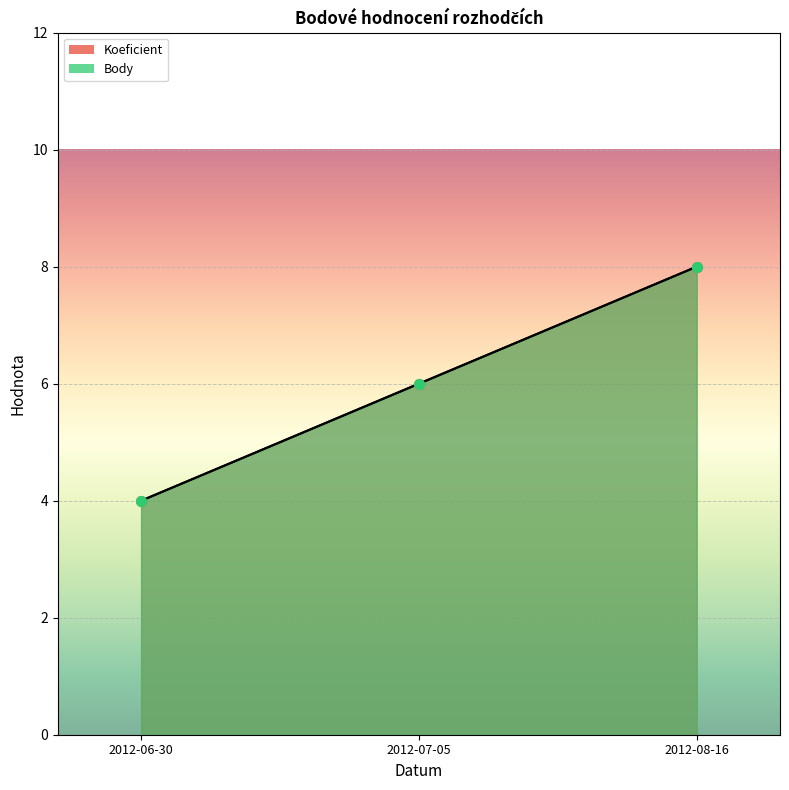

What position from the right is 2012-06-30?

3